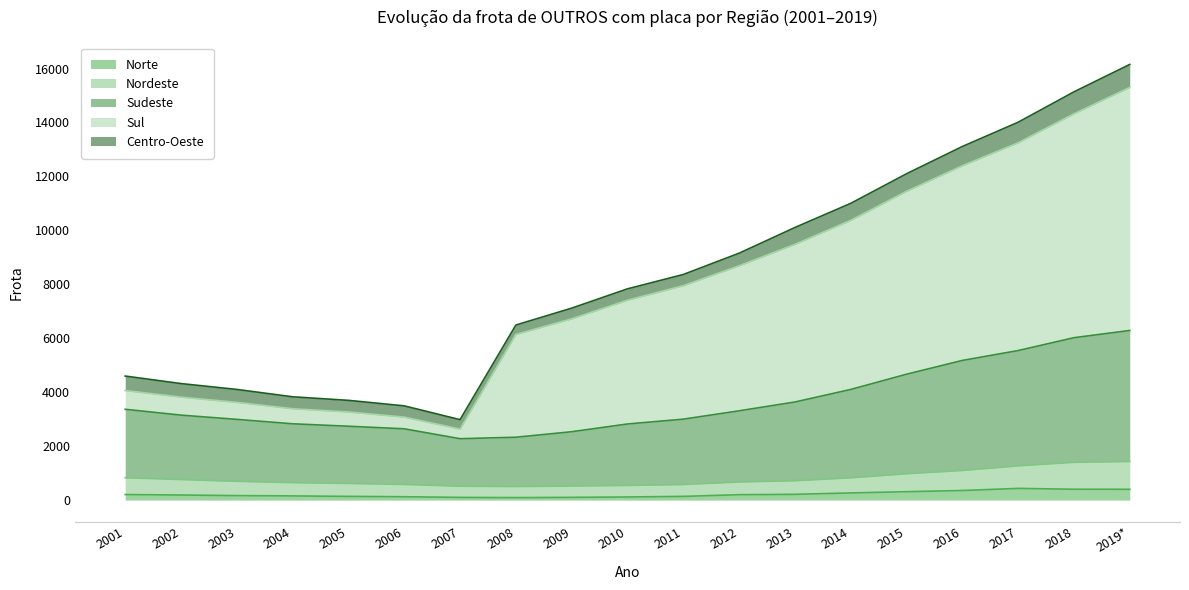

What is the label of the 15th point from the left?

2015